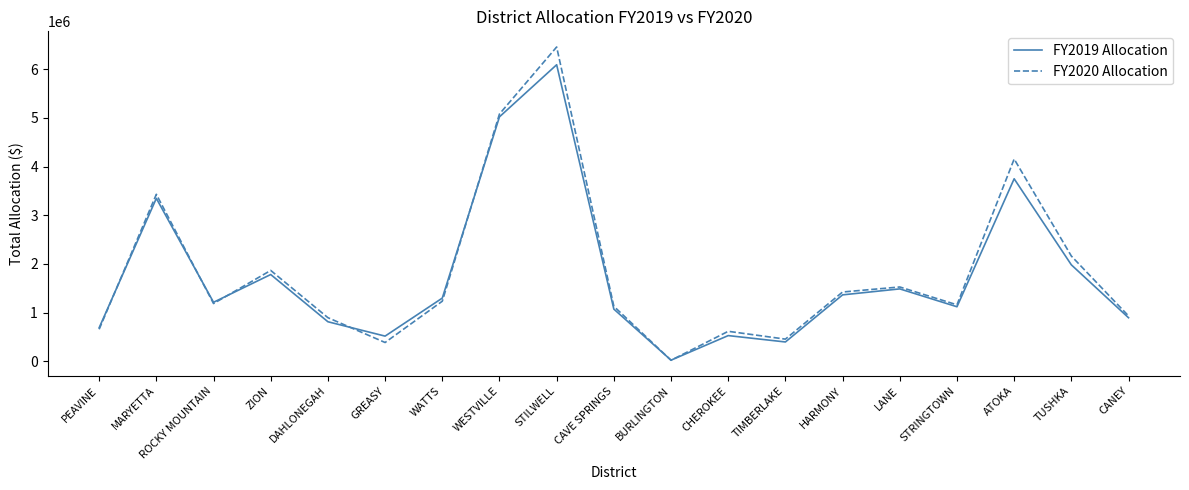

Where does the FY2020 Allocation series first go above 1186476?

MARYETTA